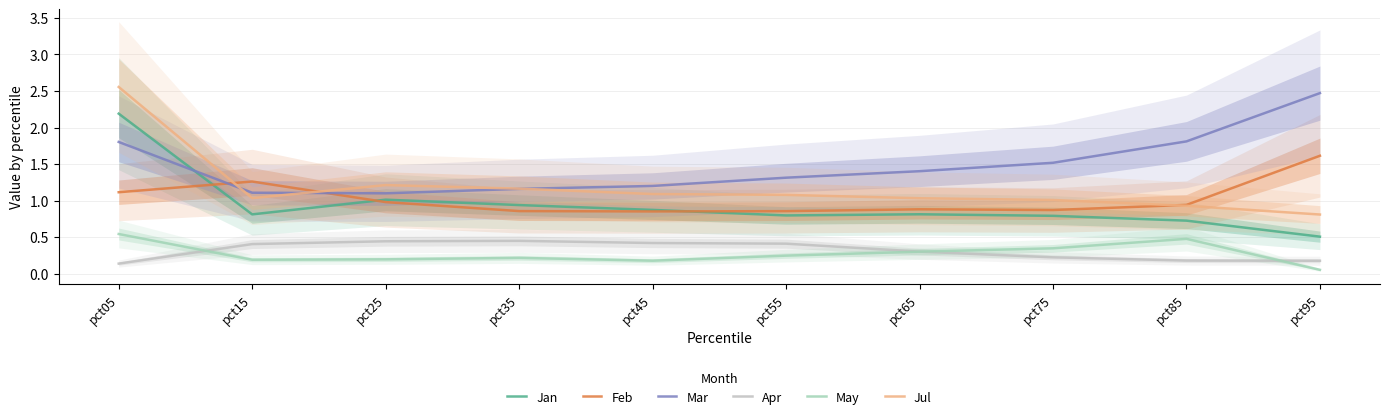

Which series has the largest range (max minus min)?

Jul